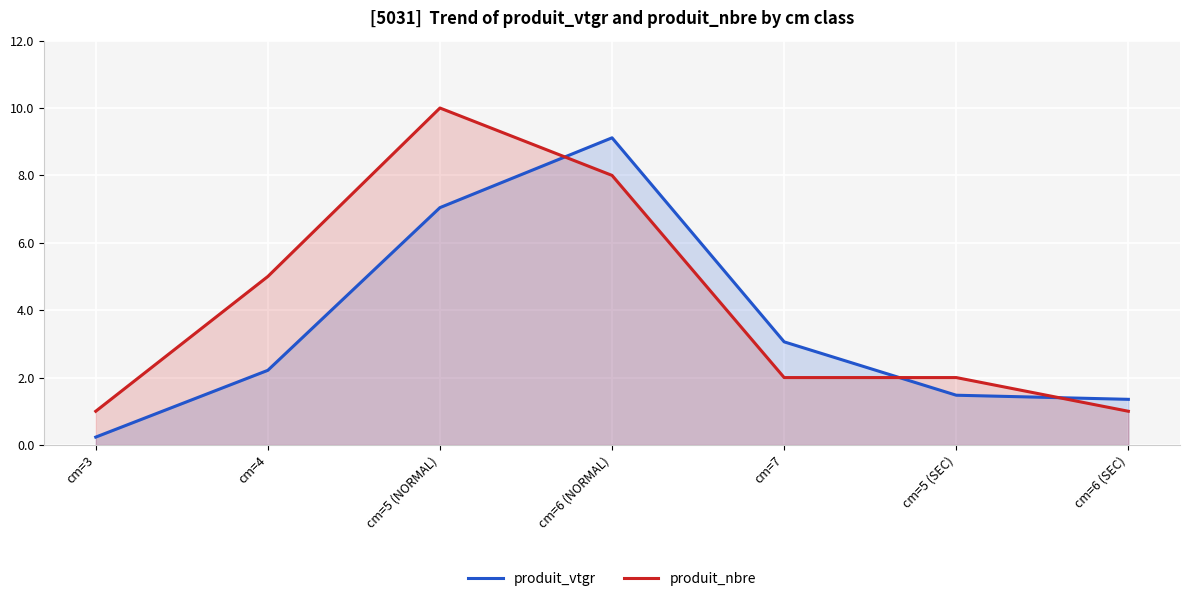

What is the highest value of the produit_vtgr series?

9.1